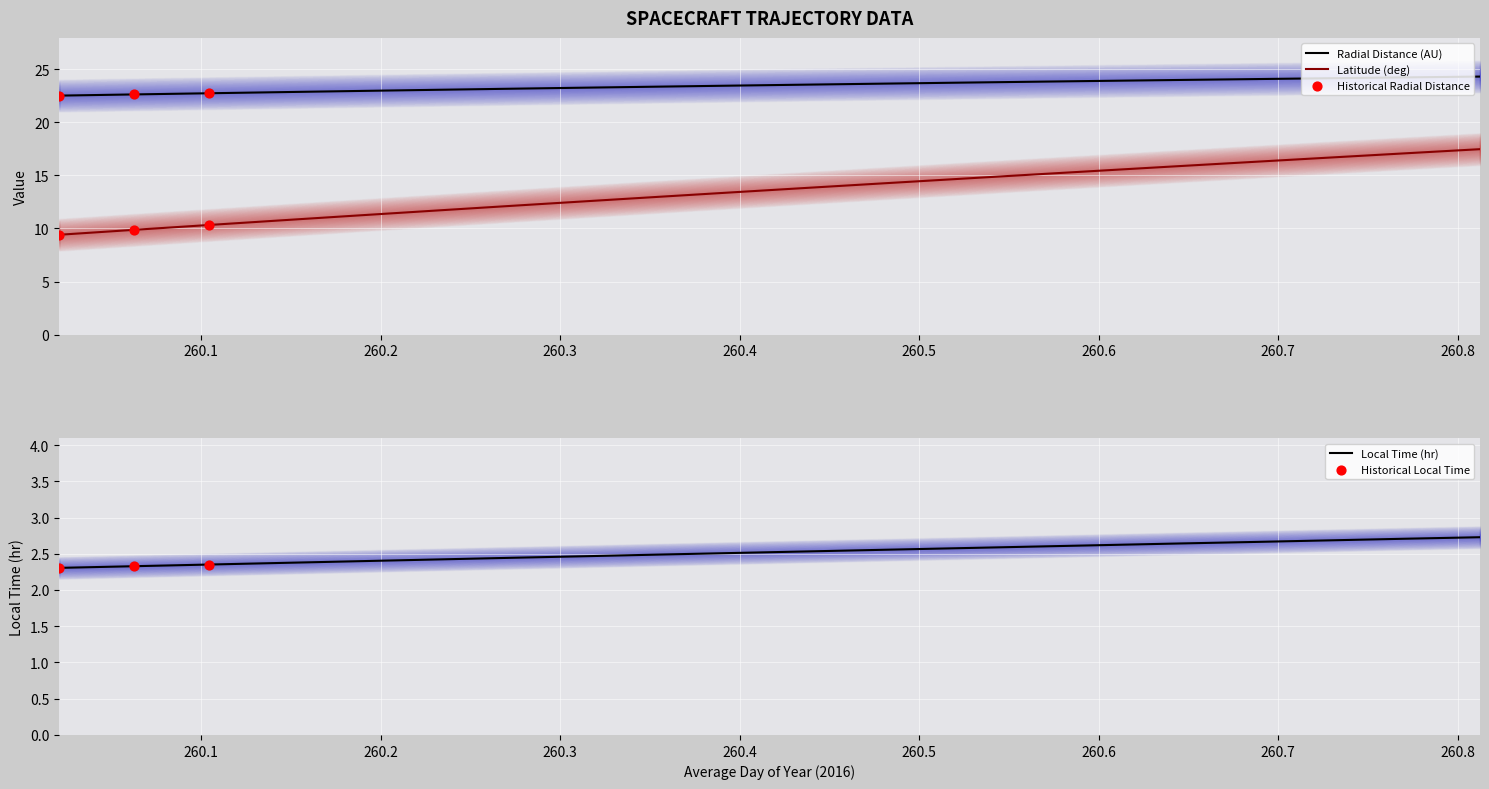

At which category is the sum across all series the highest?

260.8125